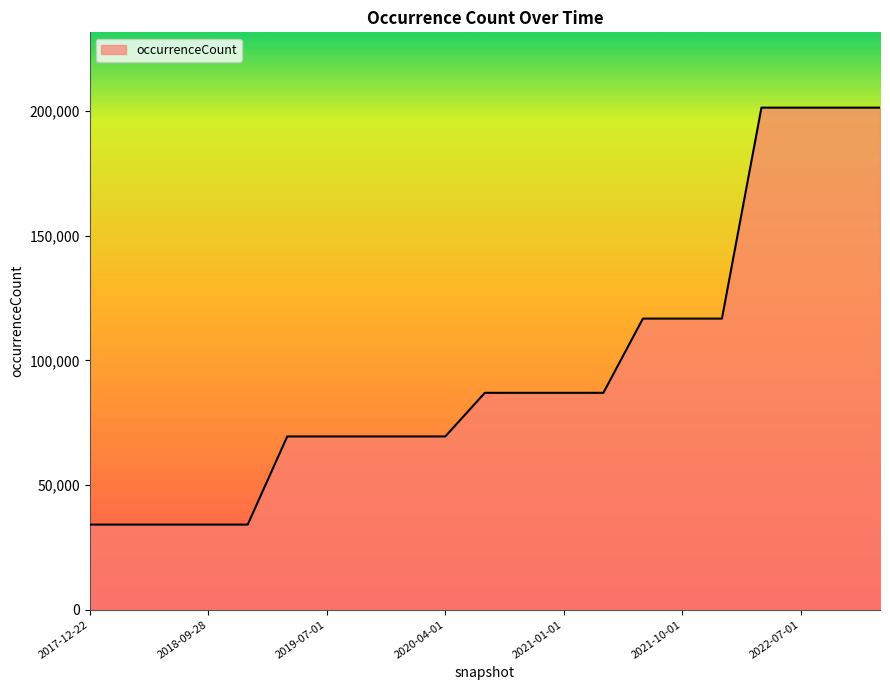

Reading left to right, list all the values displayed in this chart.

34147	34147	34147	34147	34147	69506	69506	69506	69506	69506	87007	87007	87007	87007	116795	116795	116795	201425	201425	201425	201425